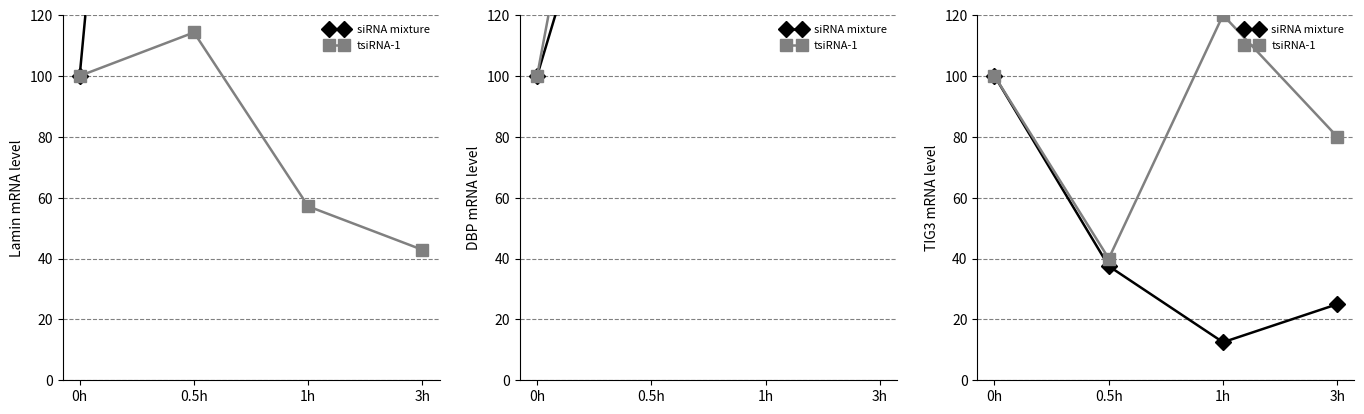

How many data points in tsiRNA-1 are less than 100?

2